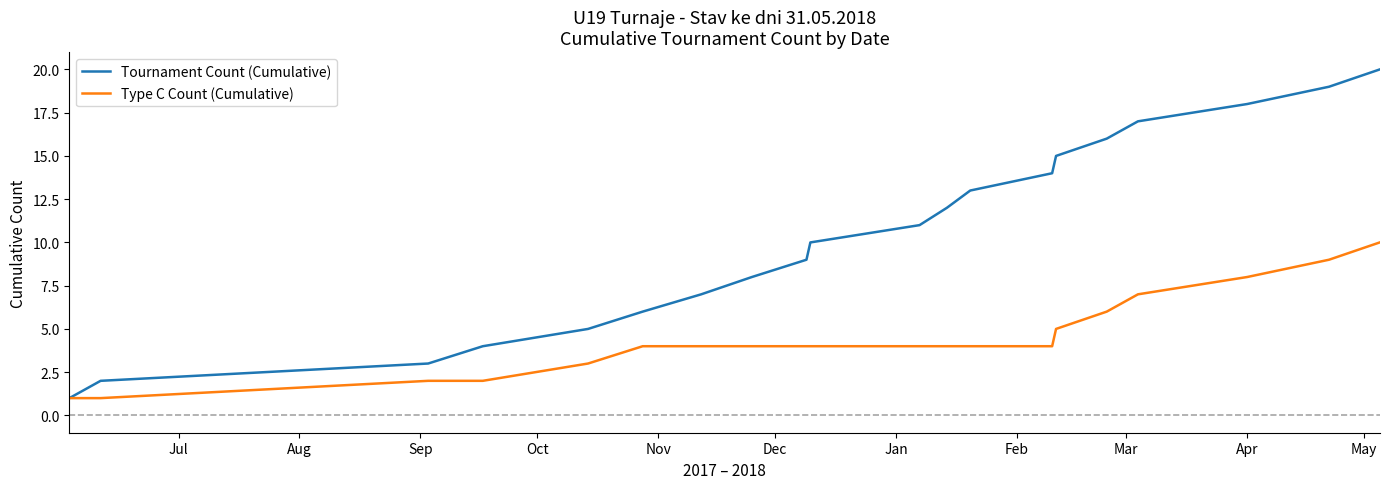

Does the chart have visible grid lines?

No